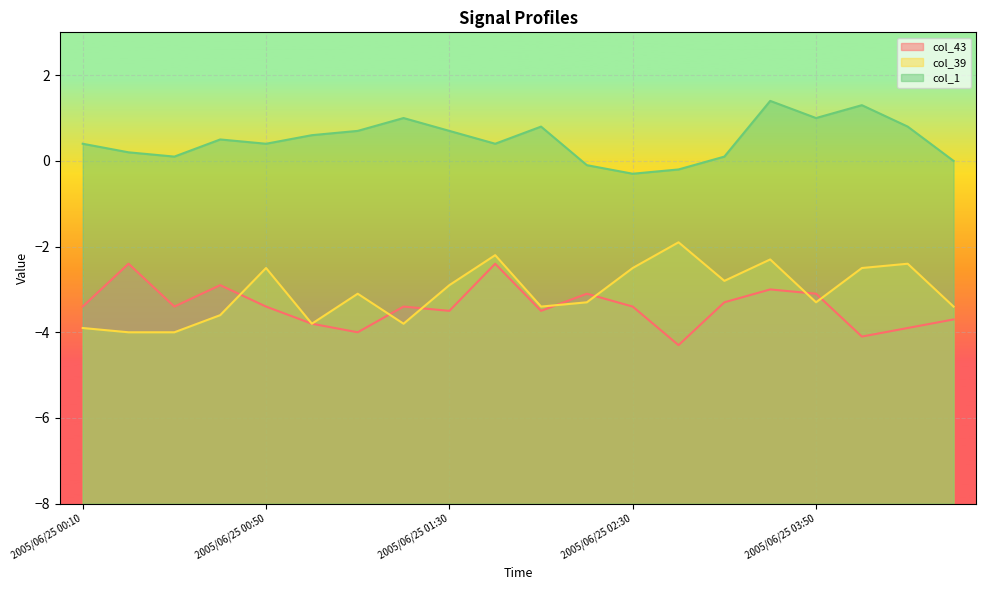

Reading left to right, list all the values displayed in this chart.

col_43: -3.4	-2.4	-3.4	-2.9	-3.4	-3.8	-4.0	-3.4	-3.5	-2.4	-3.5	-3.1	-3.4	-4.3	-3.3	-3.0	-3.1	-4.1	-3.9	-3.7
col_39: -3.9	-4.0	-4.0	-3.6	-2.5	-3.8	-3.1	-3.8	-2.9	-2.2	-3.4	-3.3	-2.5	-1.9	-2.8	-2.3	-3.3	-2.5	-2.4	-3.4
col_1: 0.4	0.2	0.1	0.5	0.4	0.6	0.7	1.0	0.7	0.4	0.8	-0.1	-0.3	-0.2	0.1	1.4	1.0	1.3	0.8	-0.0